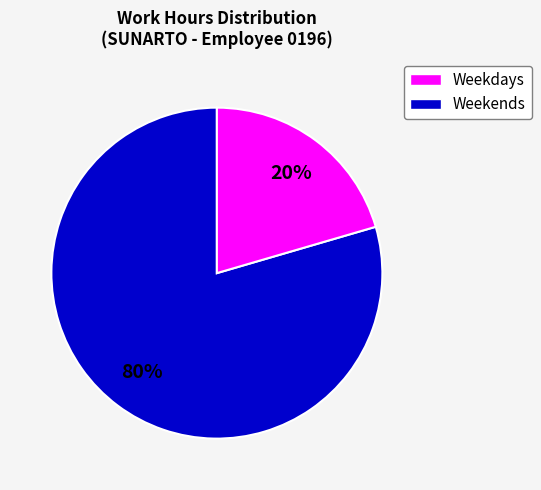

To the nearest percent, what is the average slice percentage?

50%